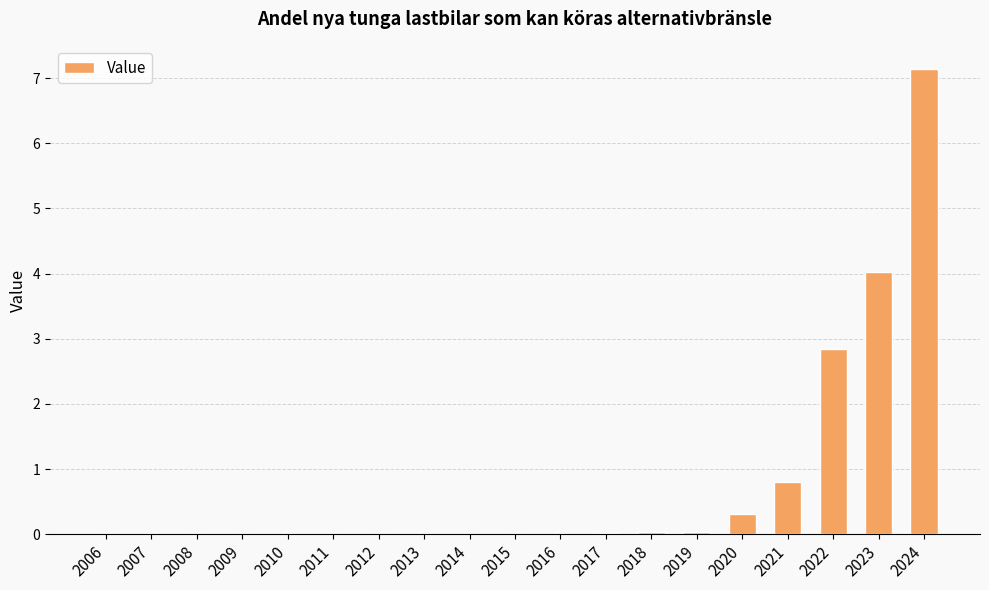

What is the difference between the values at 2018 and 2020?

0.3